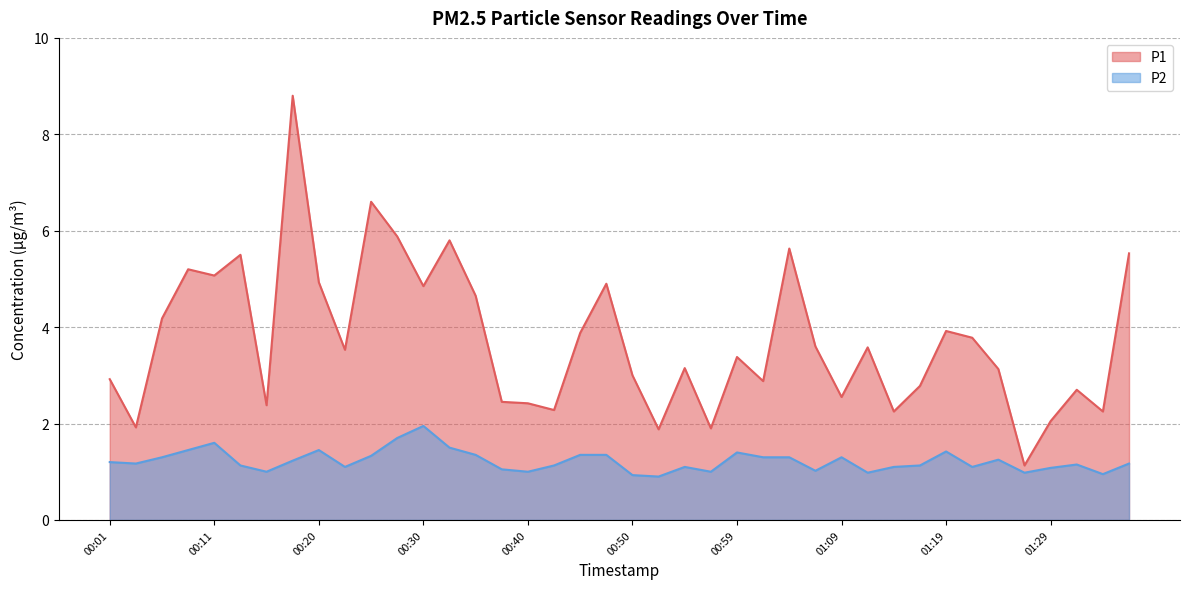

List the series in order of their overall mean, lowest first.

P2, P1